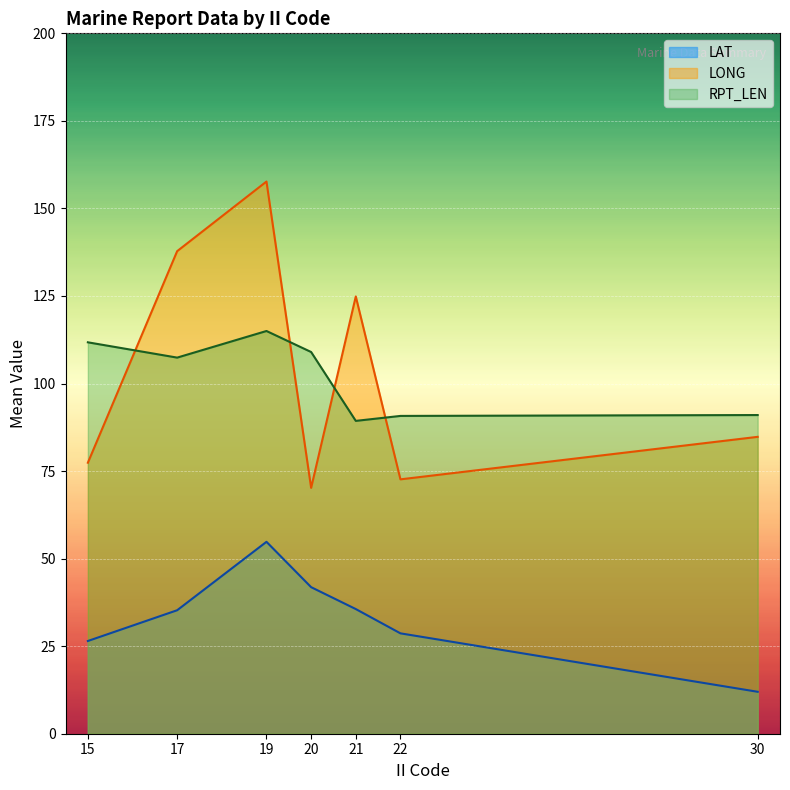

True or false: LONG has more than 1 points higher than both neighbors.

True